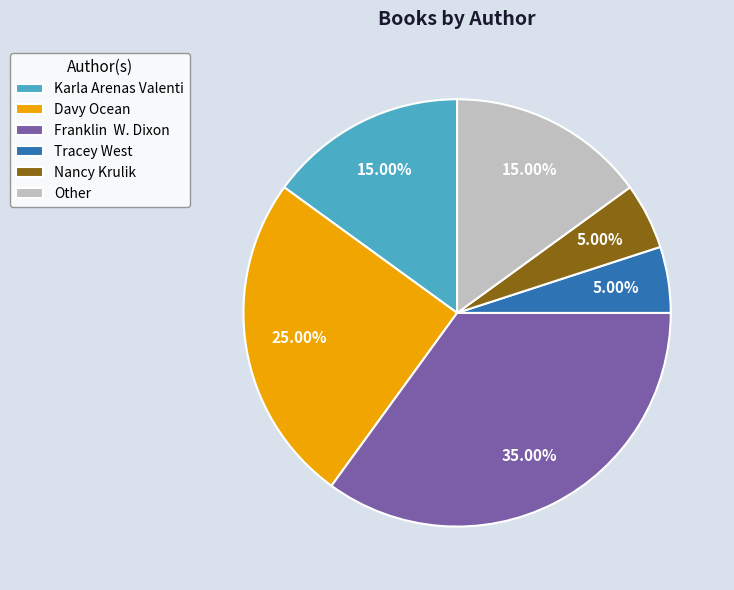

Which slice is the largest?

Franklin W. Dixon